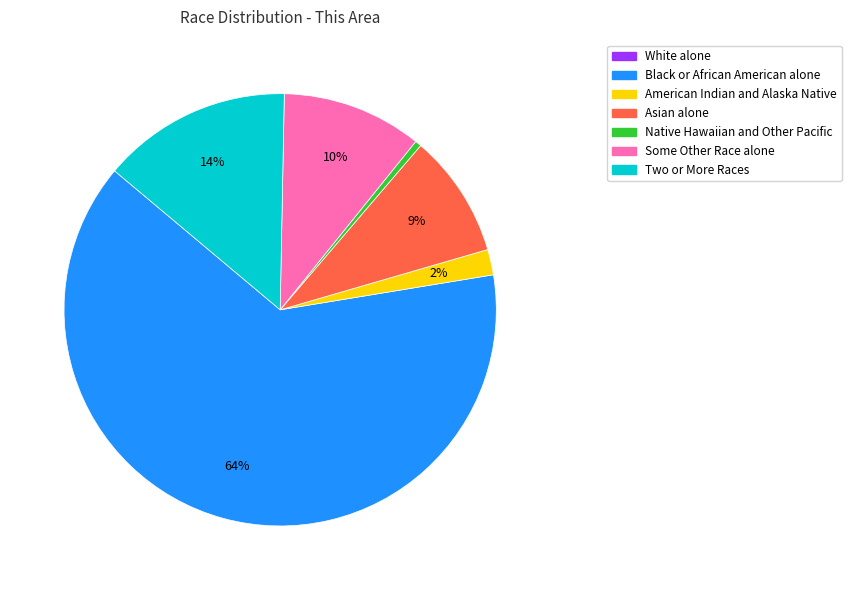

Which category has the biggest portion of the pie?

Black or African American alone